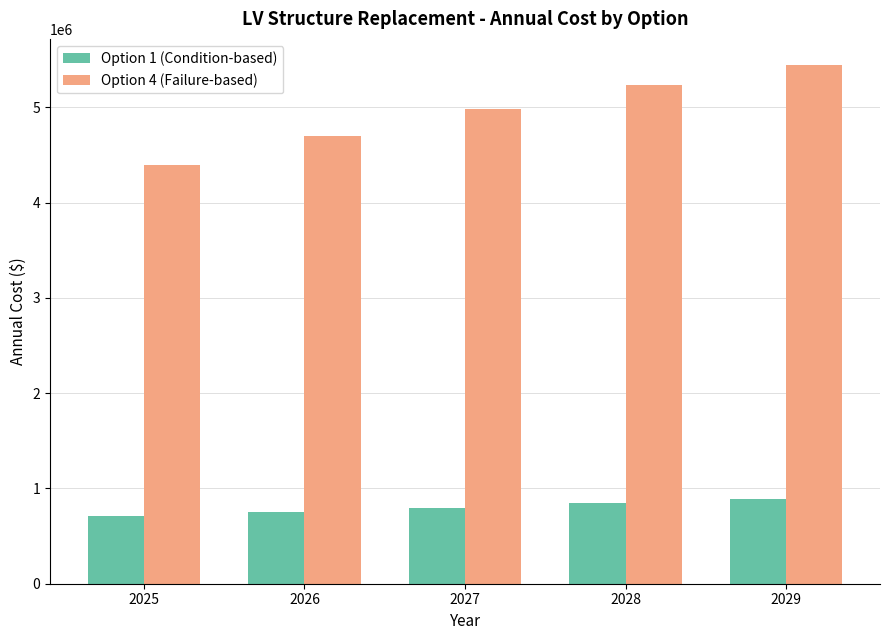

Where does the Option 1 (Condition-based) series first go above 795808?

2027